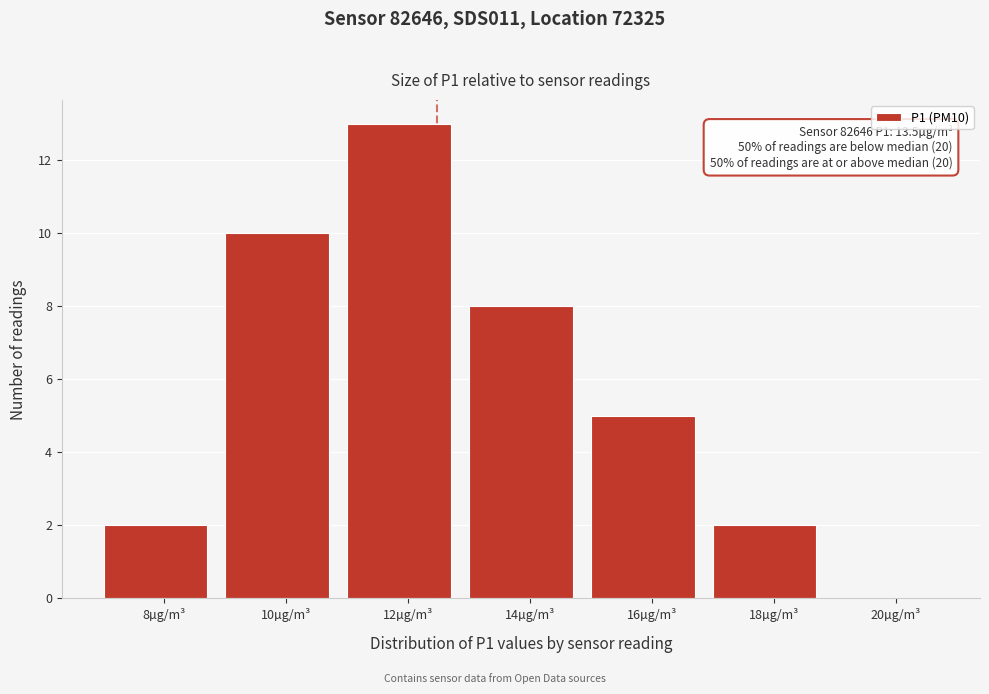

Reading left to right, extract all data points from this chart.

8µg/m³=2	10µg/m³=10	12µg/m³=13	14µg/m³=8	16µg/m³=5	18µg/m³=2	20µg/m³=0